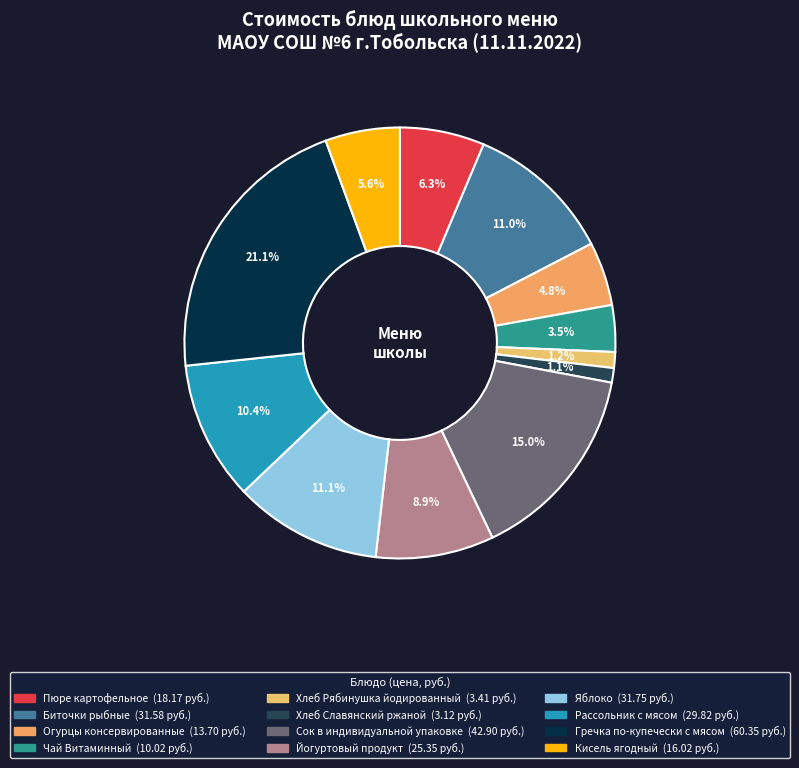

To the nearest percent, what percentage of the pie is Сок в индивидуальной упаковке?

15%